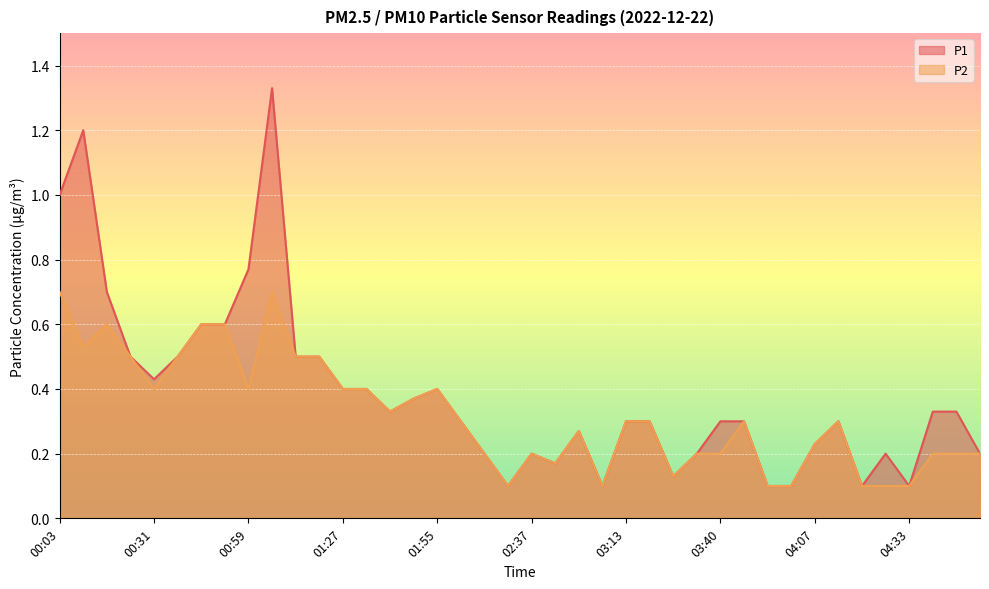

True or false: P1 and P2 cross at least once.

False